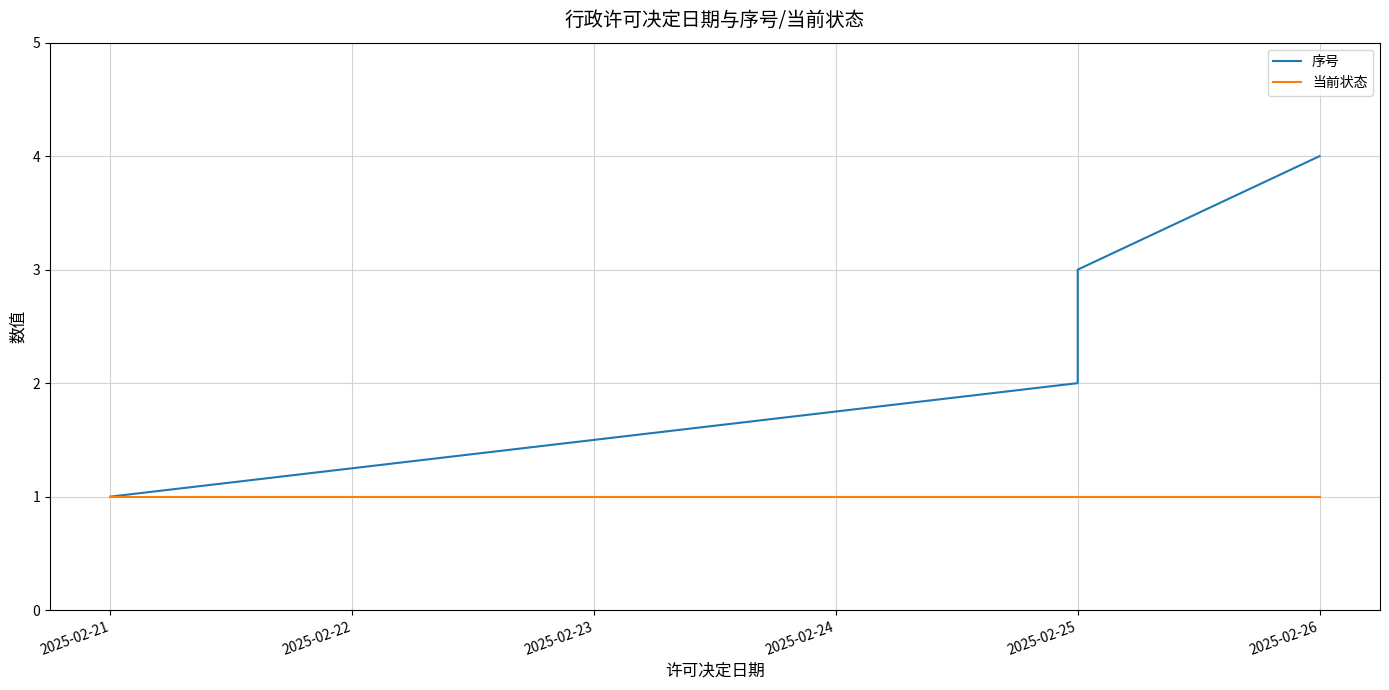

What are all the series names shown in the legend?

序号, 当前状态